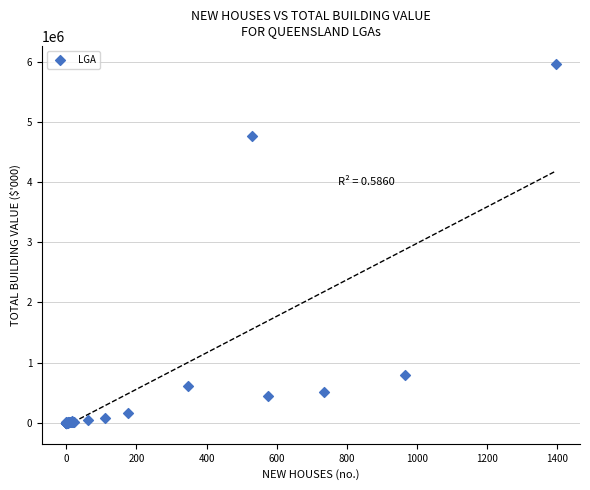

What Y value in the scatter plot is closest to 2978542?

4760056